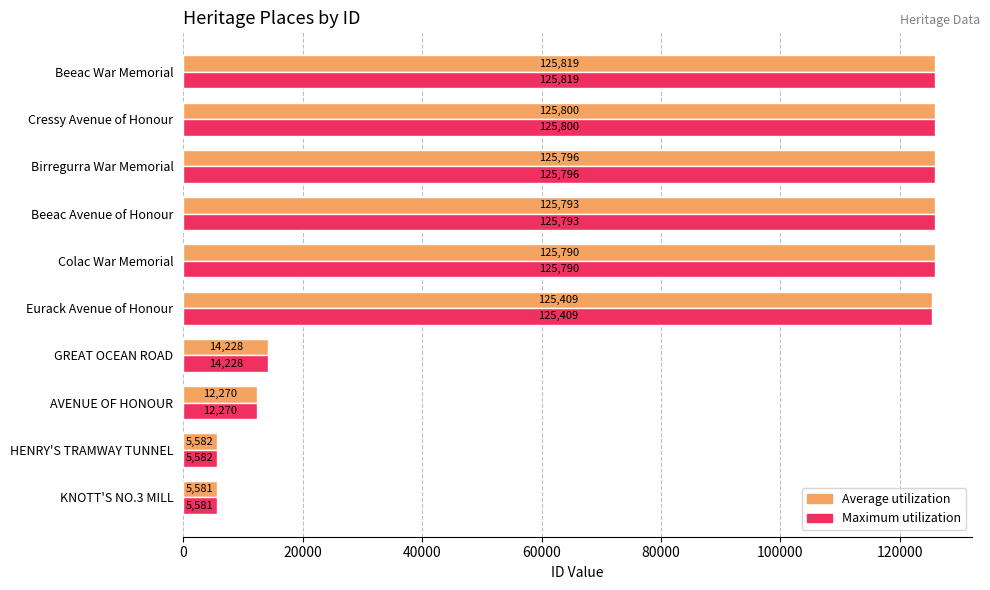

At which category is the sum across all series the highest?

Beeac War Memorial